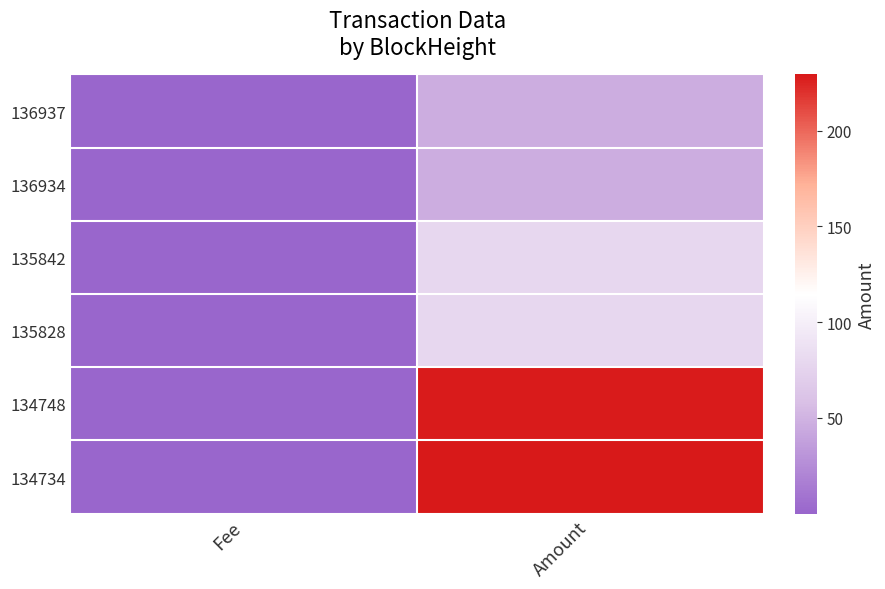

Count the number of data series in this chart.

6